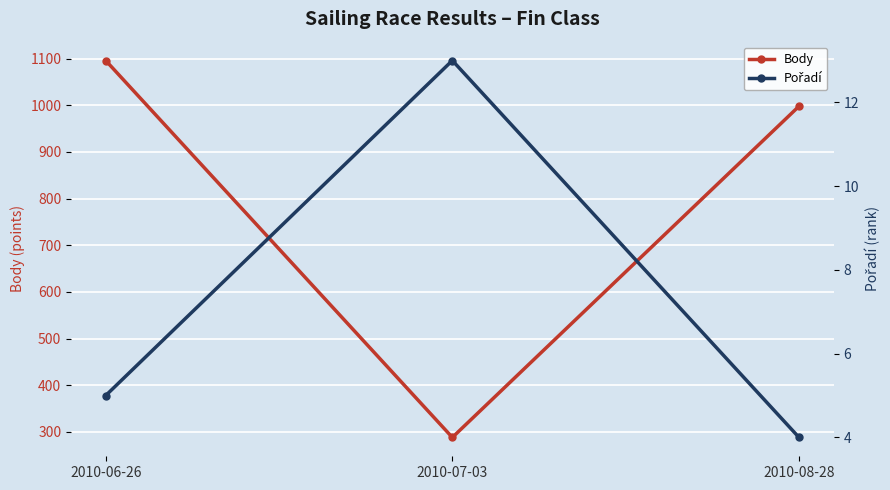

True or false: Pořadí has a value of 7 at 2010-07-03.

False